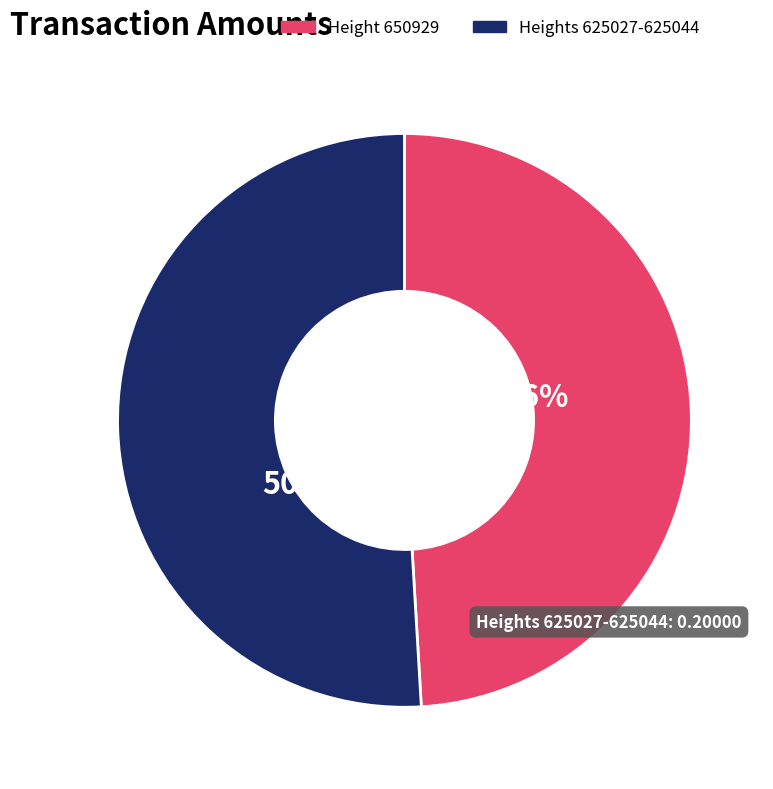

Combined, do Height 650929 and Heights 625027-625044 account for over 50%?

Yes